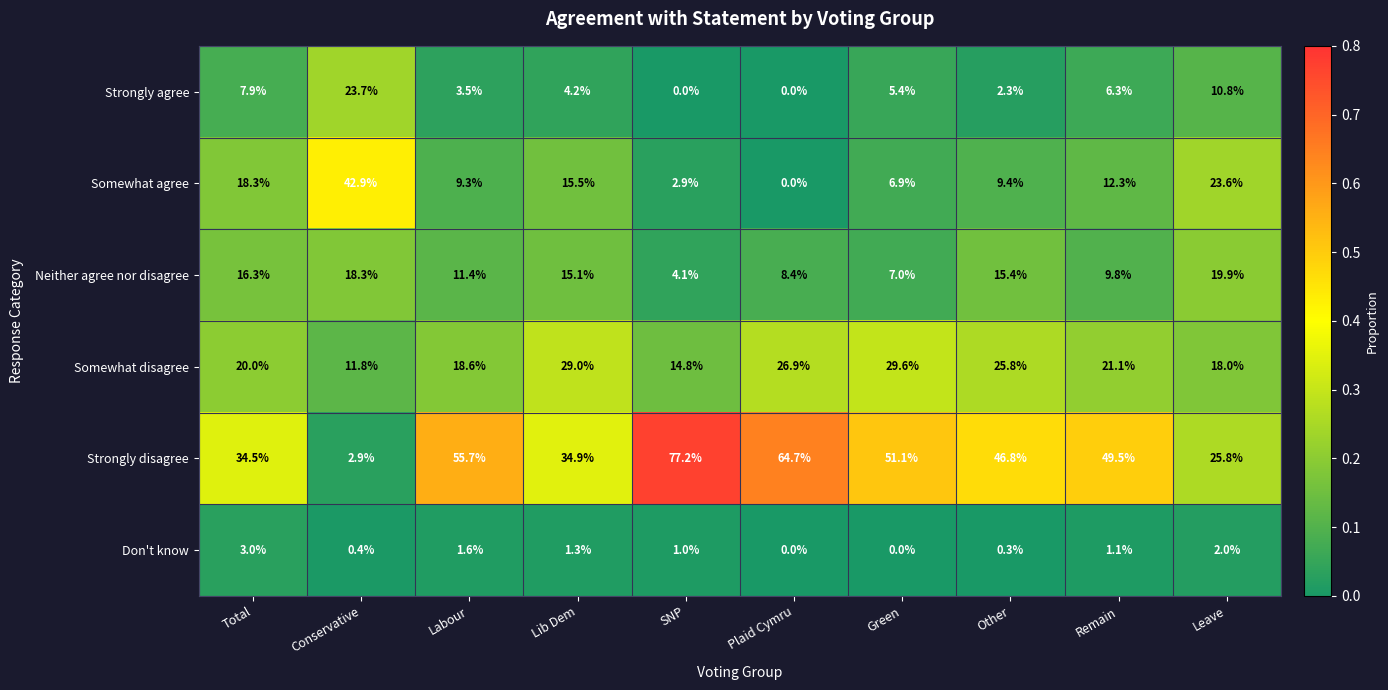

At which label does Somewhat disagree reach its minimum?

Conservative